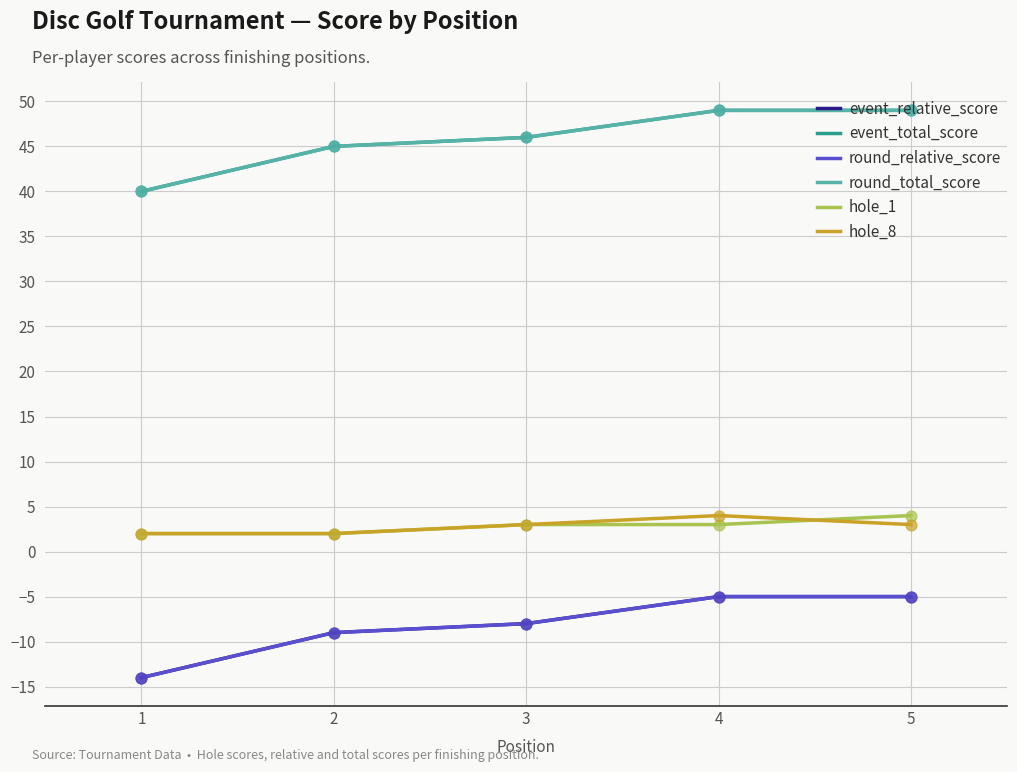

Is the value of event_relative_score at 4 greater than the value of hole_8 at 2?

No